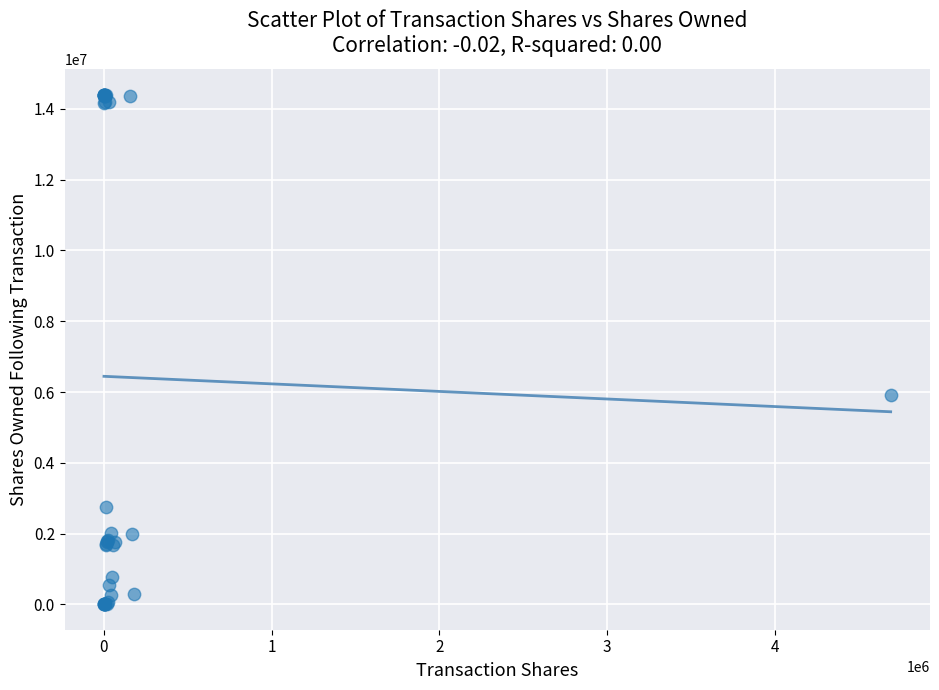

What Y value in the scatter plot is closest to 7205458?

5916999